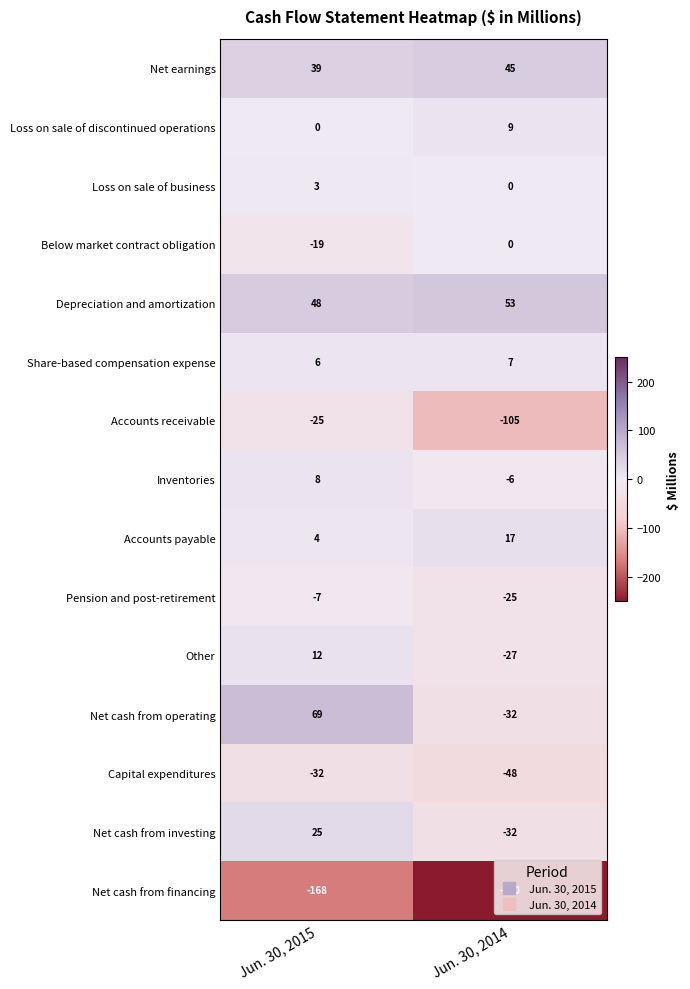

What is the spread (max minus min) of values at Jun. 30, 2015?

237